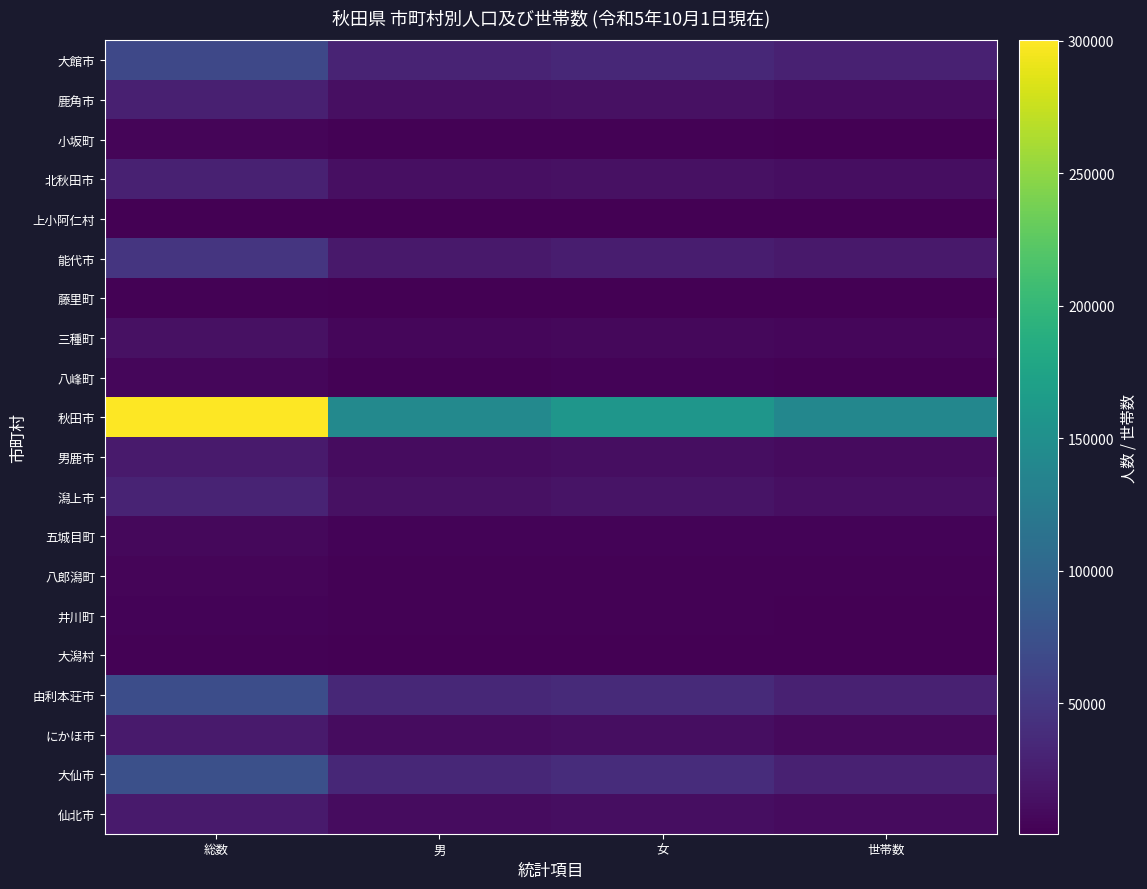

At which category is the sum across all series the highest?

総数